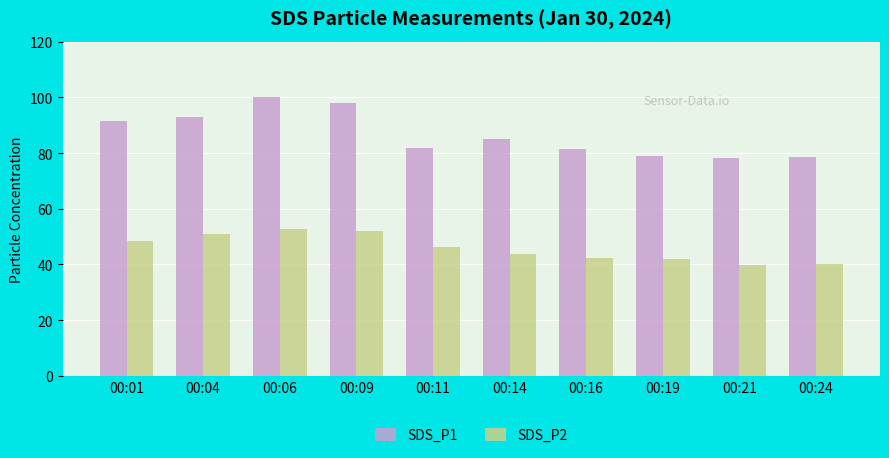

Which series has the largest total across all categories?

SDS_P1